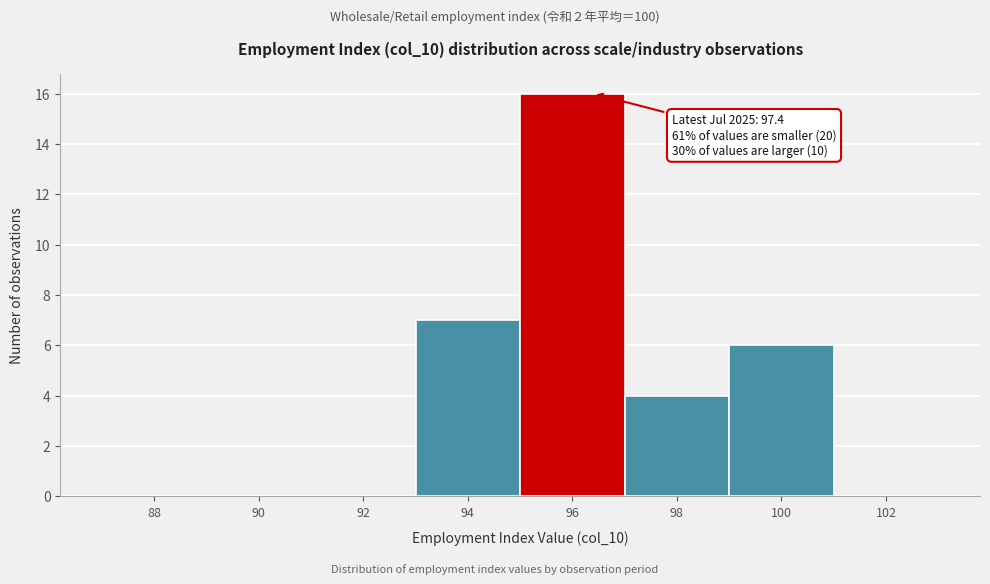

Reading right to left, list all the values displayed in this chart.

102=0	100=6	98=4	96=16	94=7	92=0	90=0	88=0